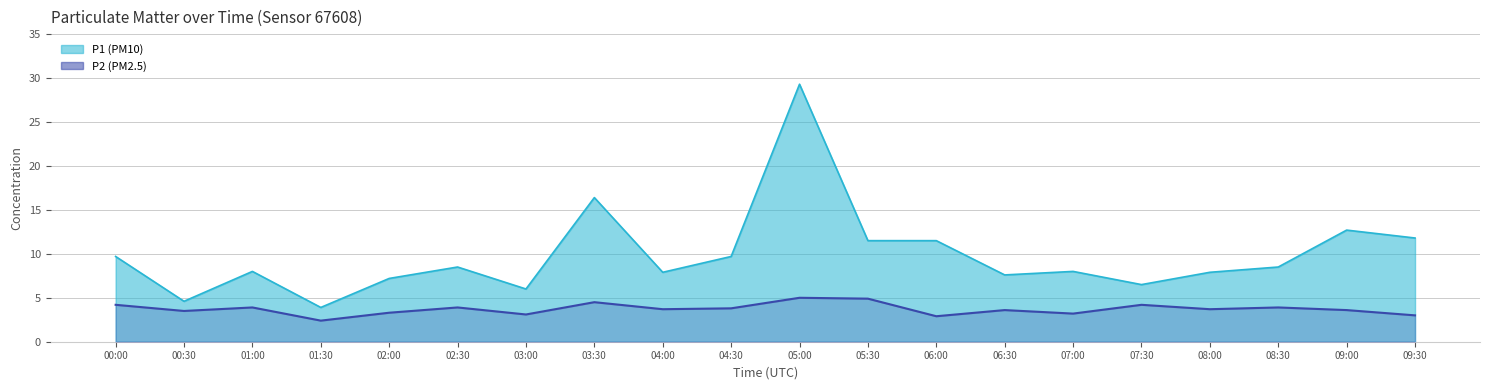

How many lines are shown in the chart?

2